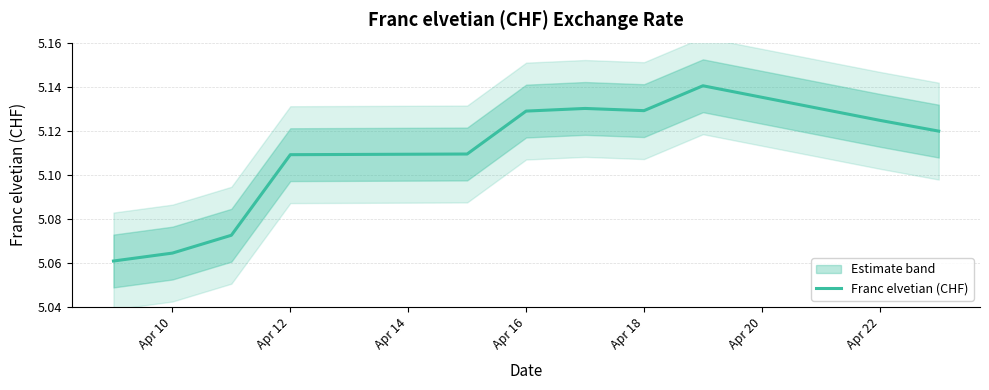

Is it true that Franc elvetian (CHF) equals 8.5 at Apr 18?

False